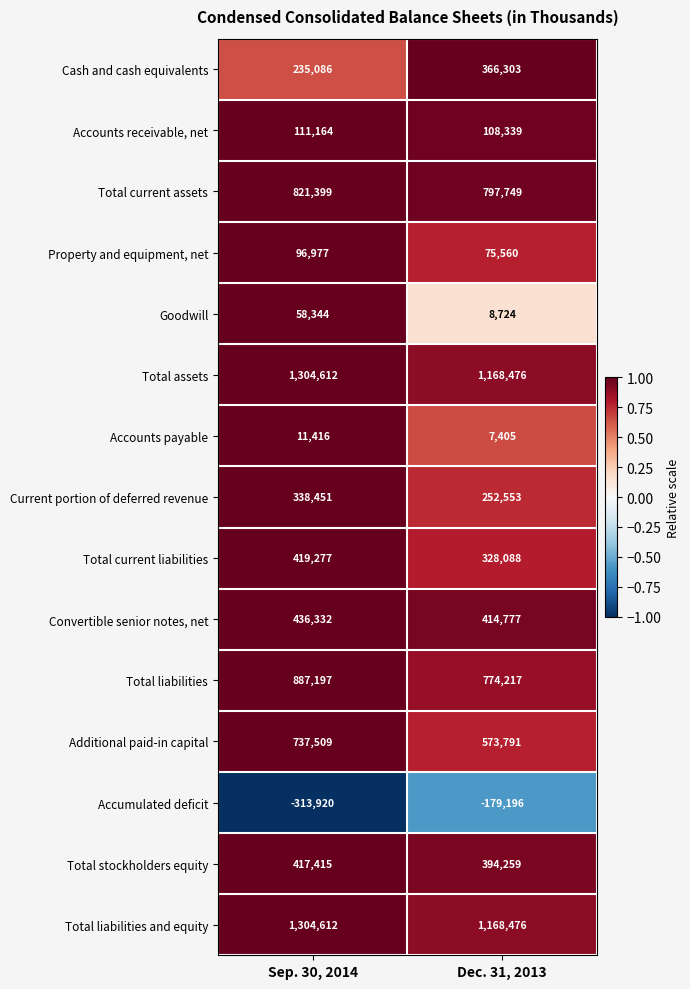

True or false: Total stockholders equity has a value of 417415 at Sep. 30, 2014.

True